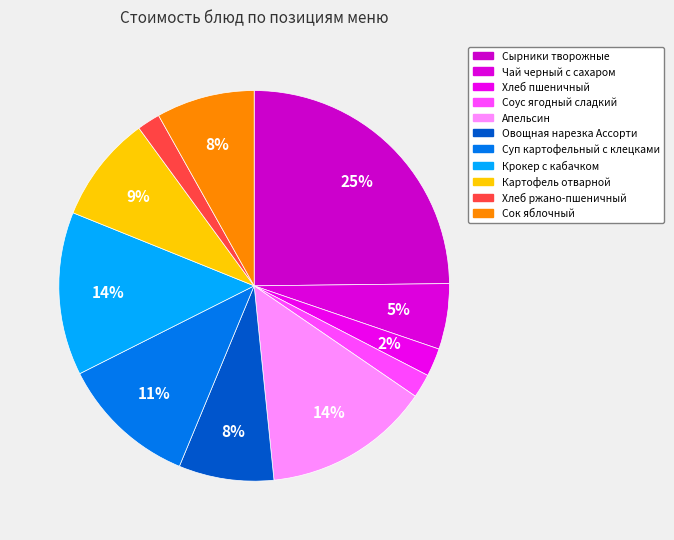

What percentage is the Сырники творожные slice, to the nearest percent?

25%